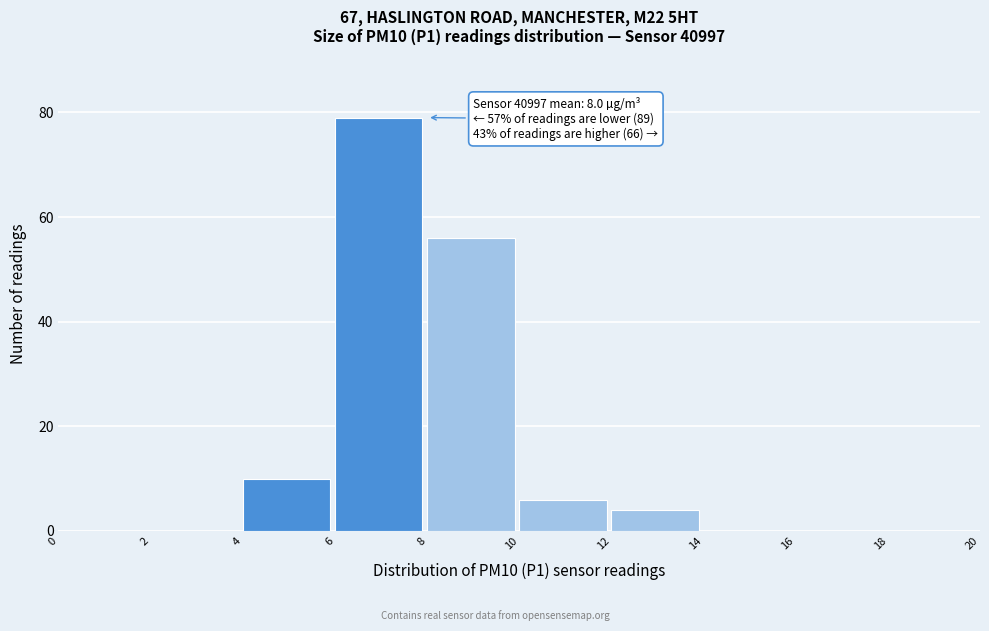

Over which range of the x-axis is the bar tallest?

6 to 8